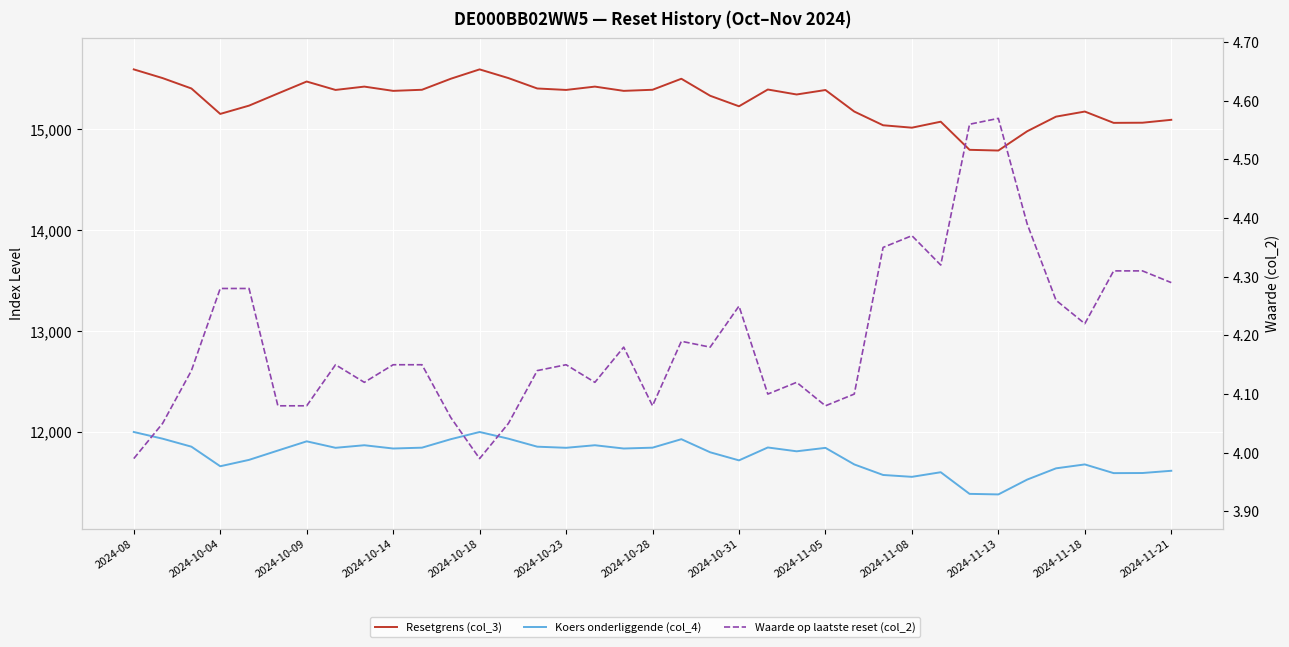

True or false: Koers onderliggende (col_4) and Waarde op laatste reset (col_2) intersect in this chart.

False